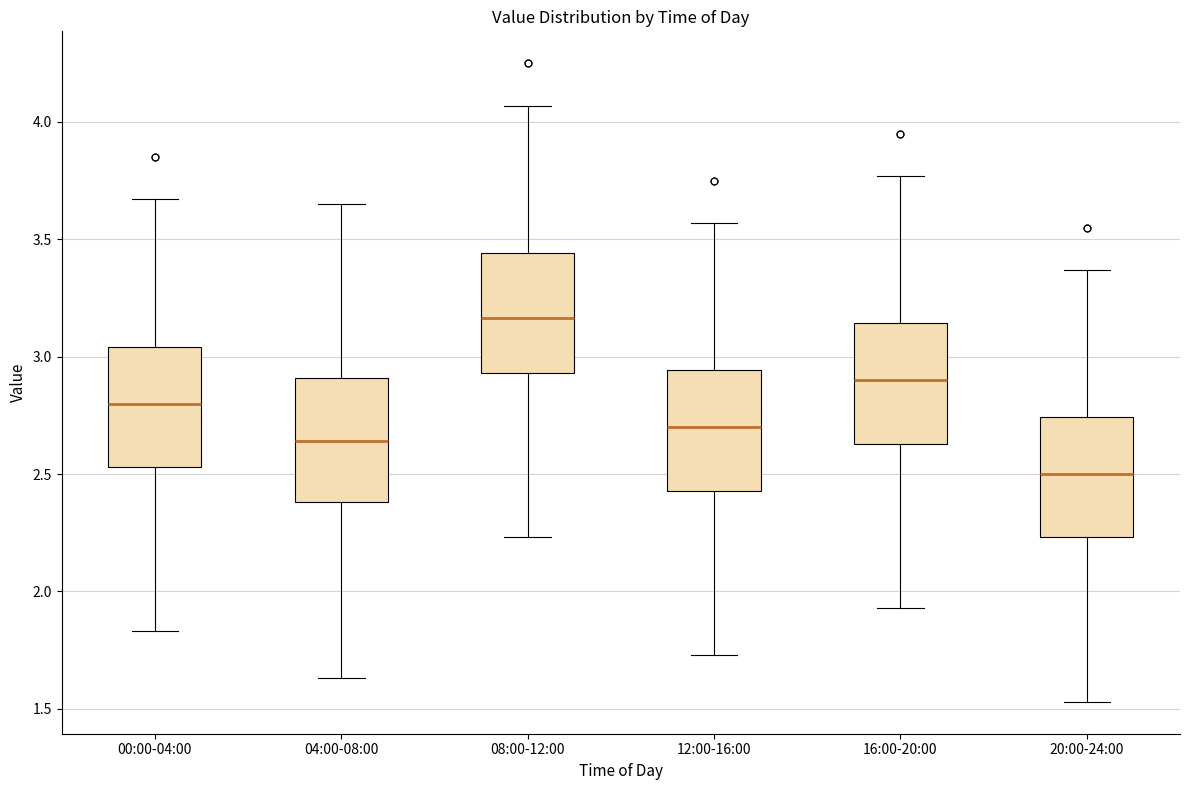

Reading left to right, read every box against the y-axis: the position of its median line, the range the box covers, and the ends of its whiskers. The values are not printed on the chart, so give them approximately, as read against the axis.

00:00-04:00: median 2.80, box 2.55 to 3.05, whiskers 1.85 to 3.65
04:00-08:00: median 2.65, box 2.40 to 2.90, whiskers 1.65 to 3.65
08:00-12:00: median 3.15, box 2.95 to 3.45, whiskers 2.25 to 4.05
12:00-16:00: median 2.70, box 2.45 to 2.95, whiskers 1.75 to 3.55
16:00-20:00: median 2.90, box 2.65 to 3.15, whiskers 1.95 to 3.75
20:00-24:00: median 2.50, box 2.25 to 2.75, whiskers 1.55 to 3.35